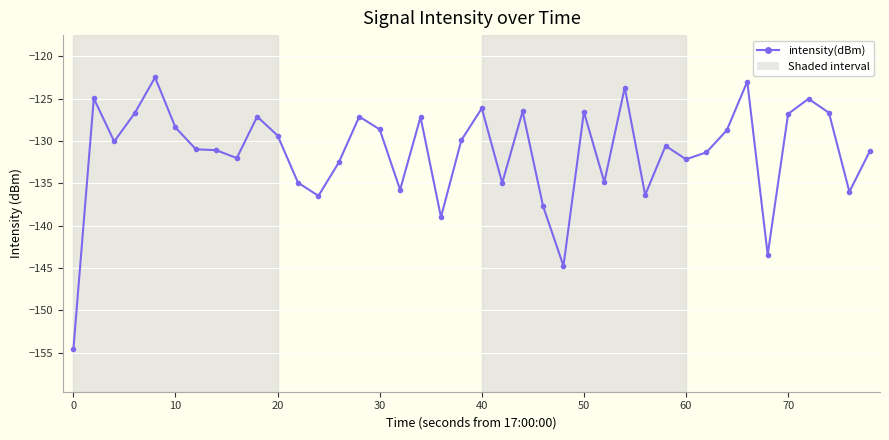

What is the minimum value shown in the chart?

-154.6